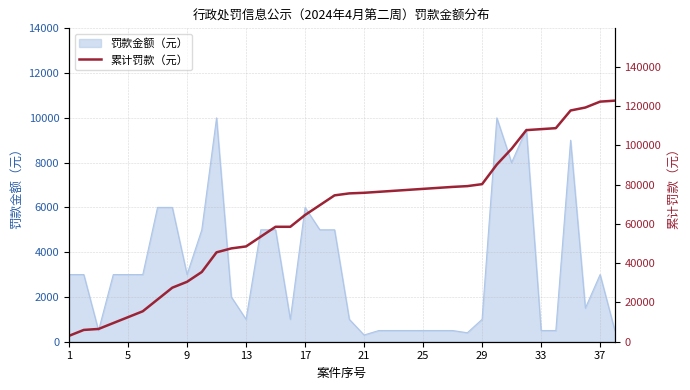

What is the maximum value for 罚款金额（元）?

10000